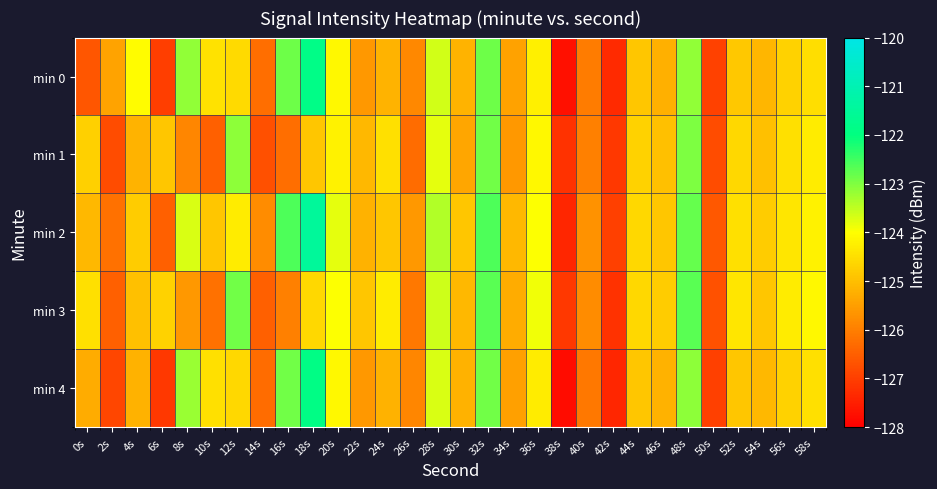

Which series has the largest total across all categories?

min 2